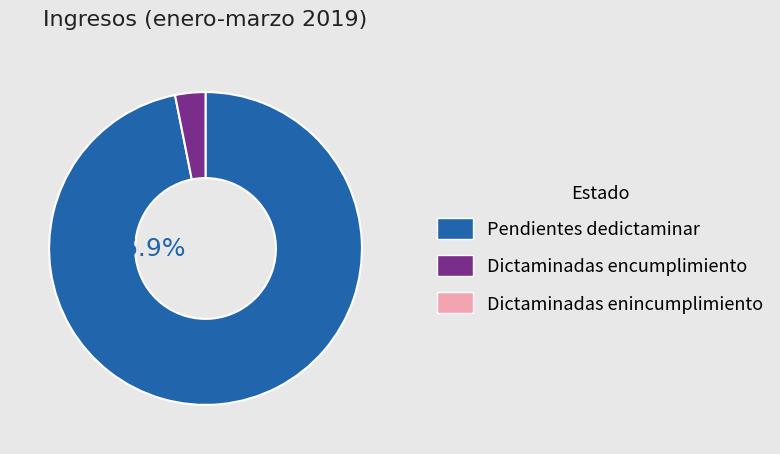

Does any single category account for the majority?

Yes